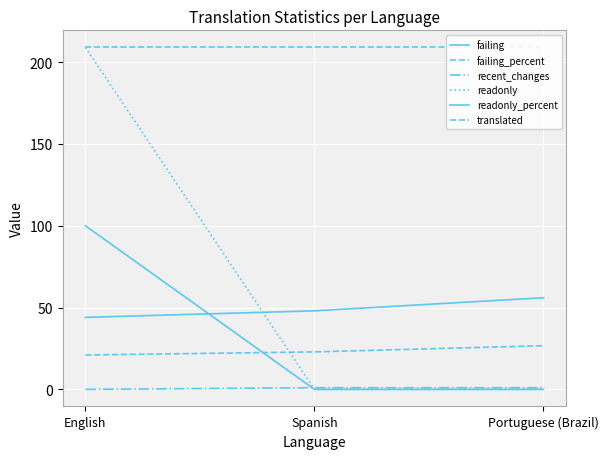

What is the average value of the failing_percent series?

23.5